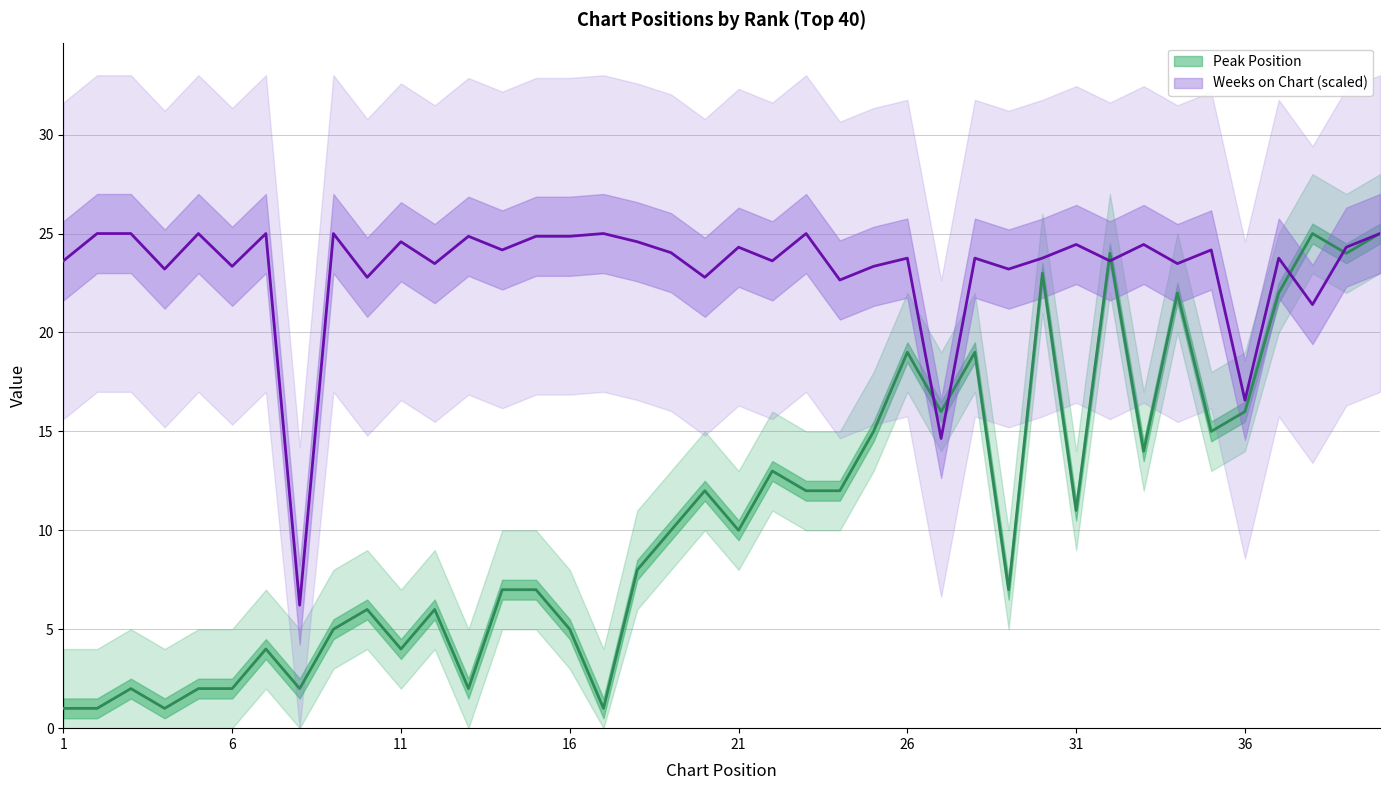

Is the value of Weeks on Chart at 20 greater than the value of Peak Position at 22?

Yes